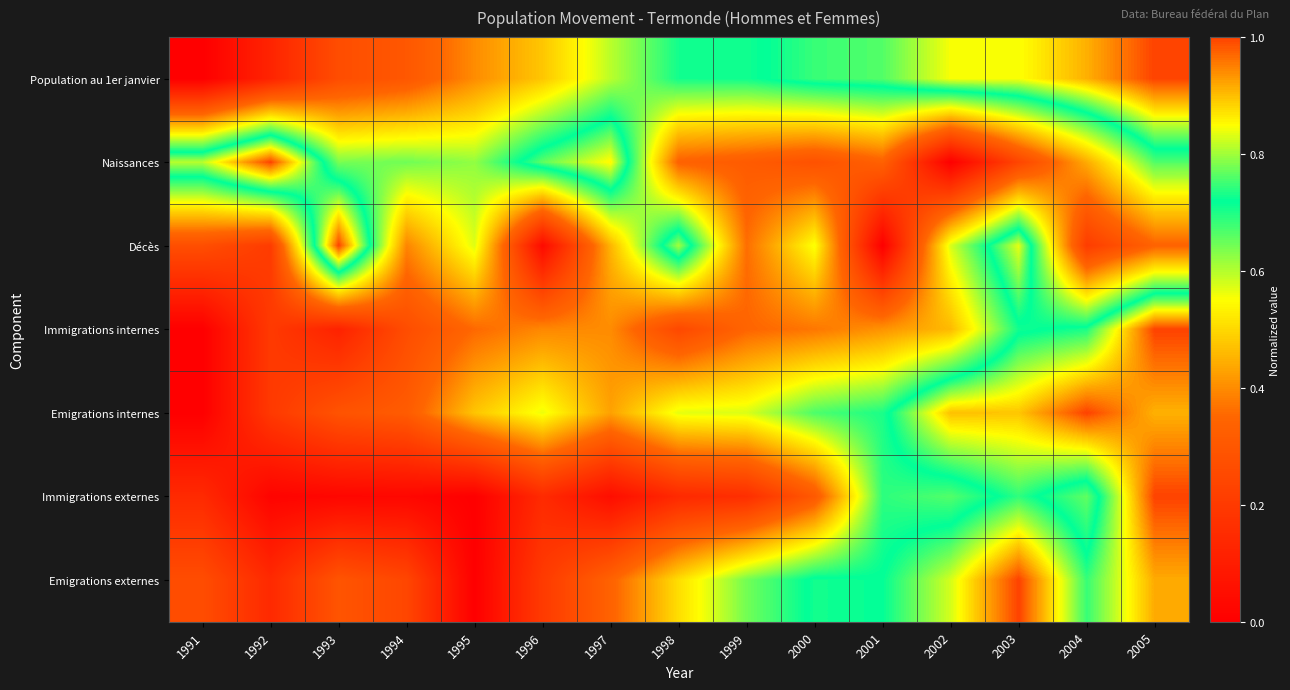

At 2005, list the series in order from largest to smallest.

Population au 1er janvier, Immigrations internes, Immigrations externes, Emigrations externes, Emigrations internes, Naissances, Décès